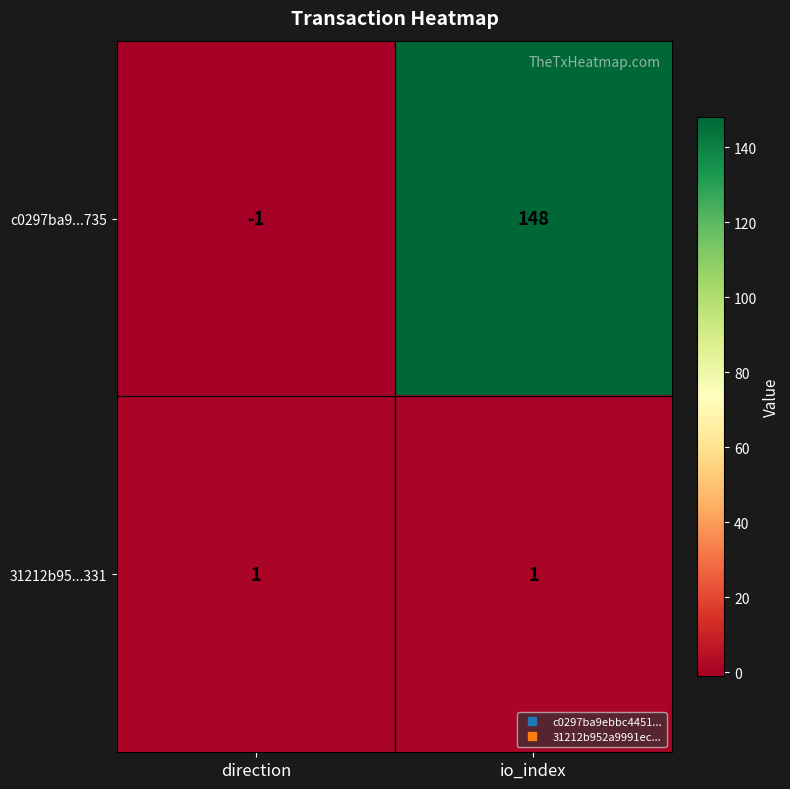

Count the number of data series in this chart.

2